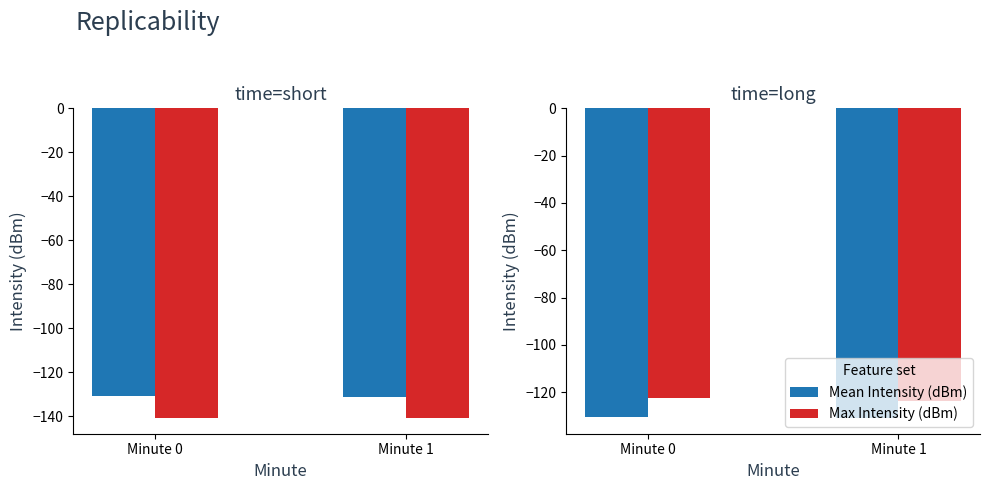

The value of Min Intensity (dBm) at Minute 1 is -39.3. True or false?

False